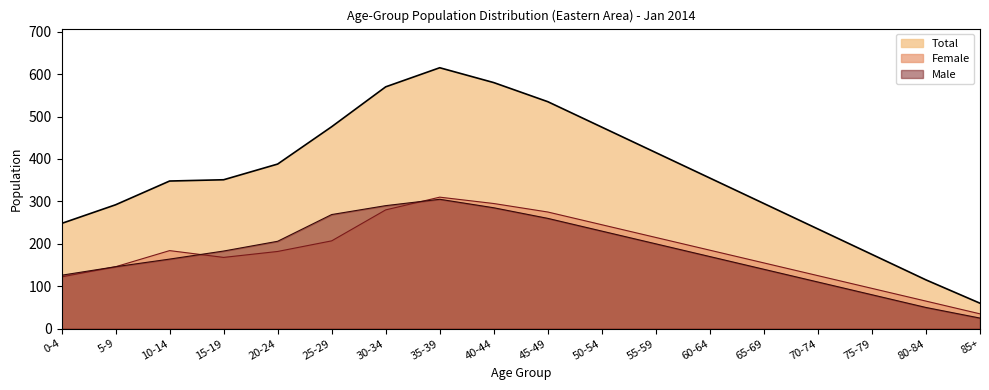

Which category has the lowest value across all series?

85+